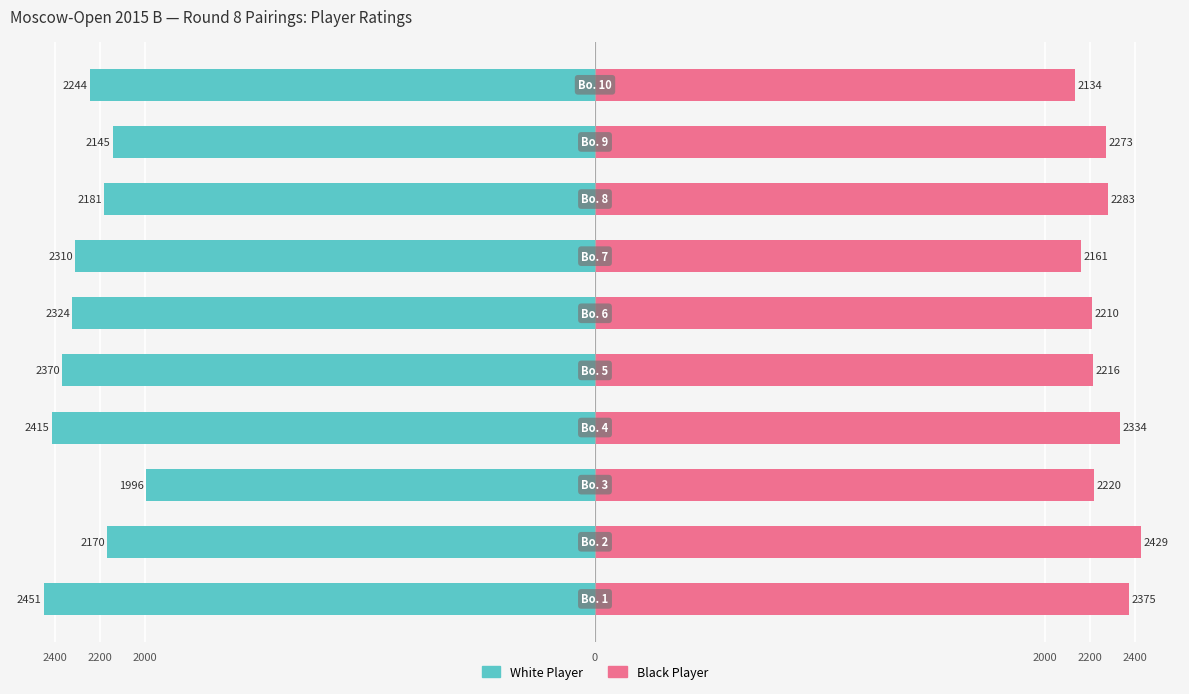

What is the label of the 2nd bar from the right?

8